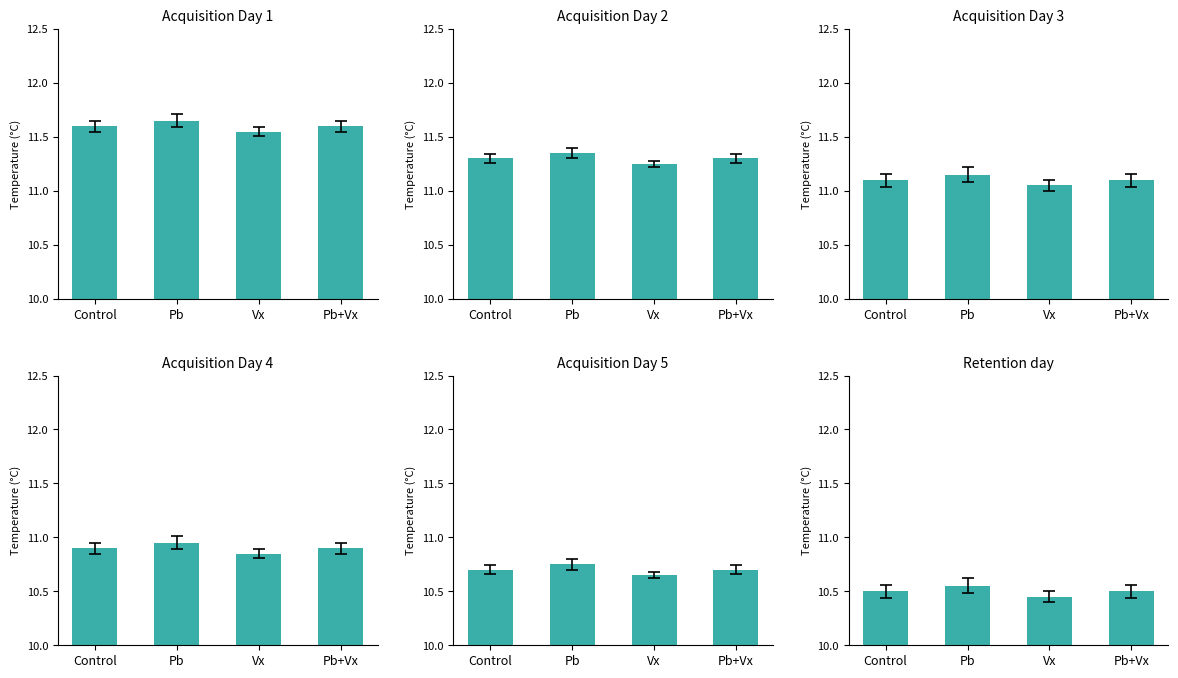

Does the chart contain any negative values?

No